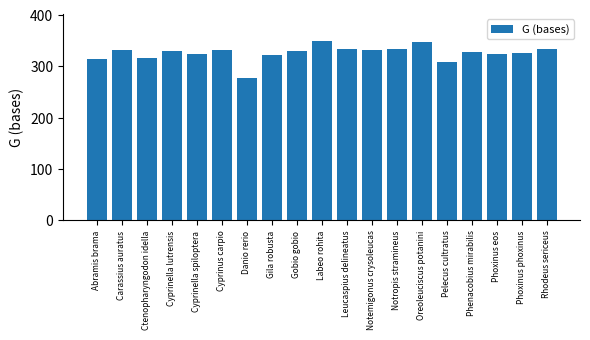

Which has a higher value, Gobio gobio or Rhodeus sericeus?

Rhodeus sericeus